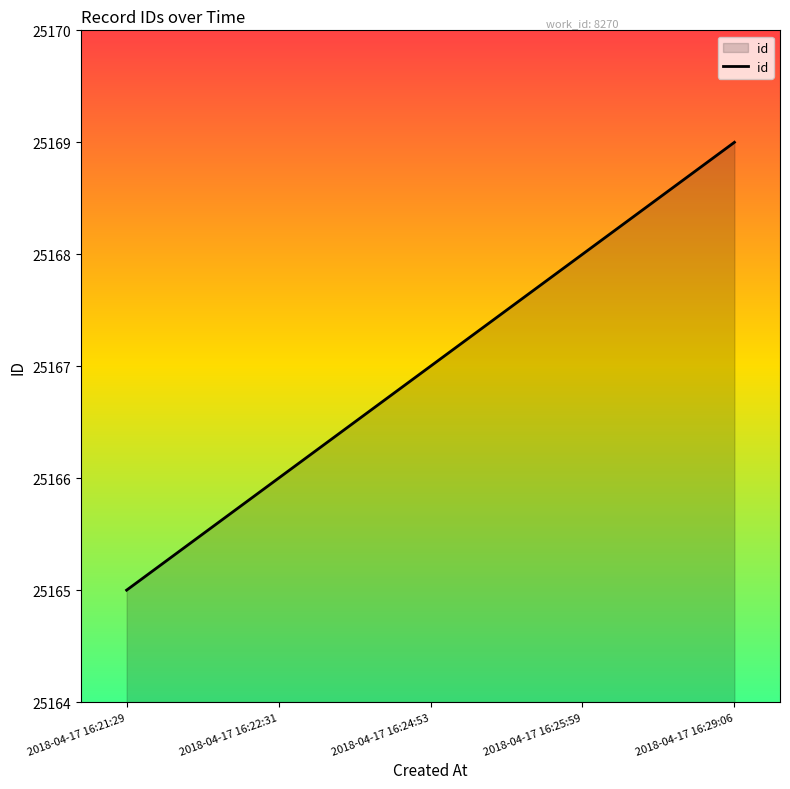

What position from the left is 2018-04-17 16:22:31?

2